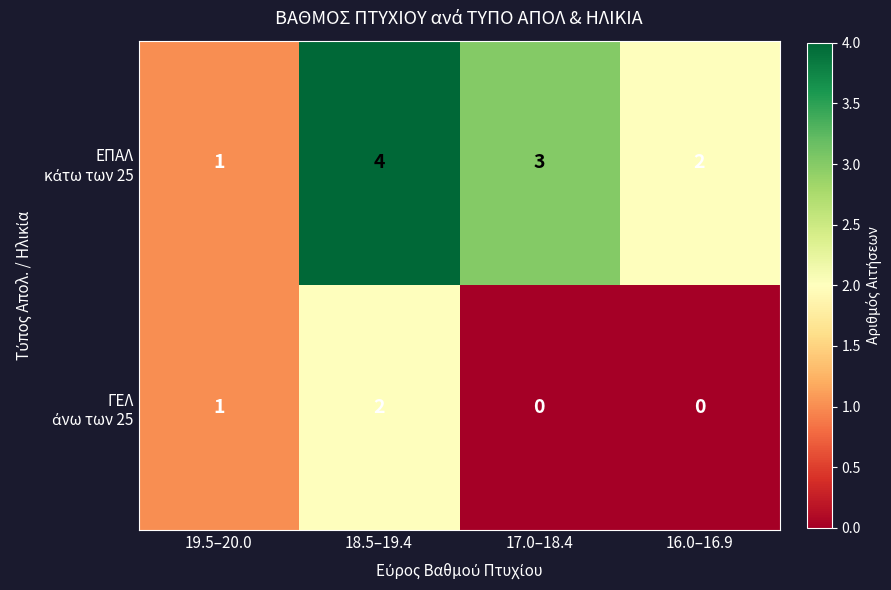

At which category is the sum across all series the highest?

18.5–19.4